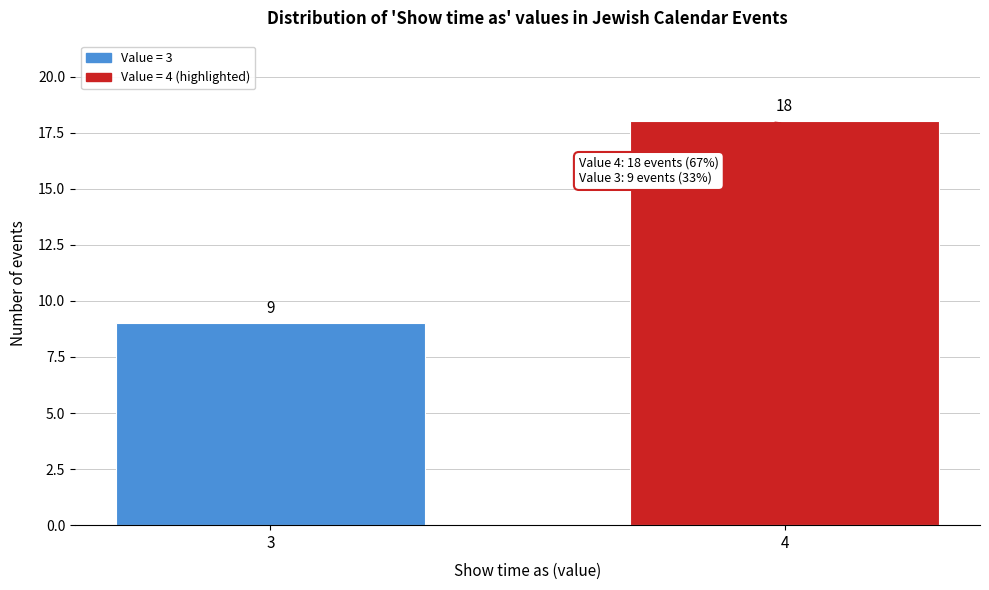

Reading right to left, what are all the values shown in this chart?

18	9